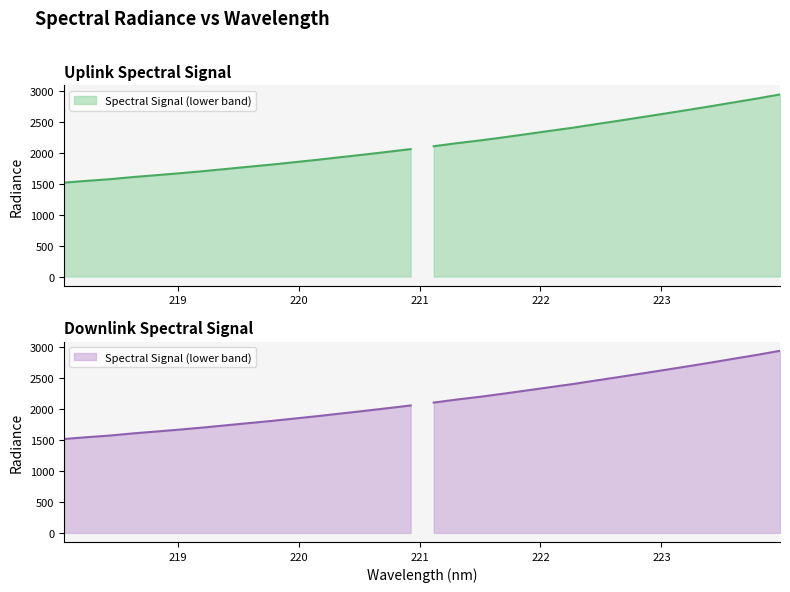

Which label corresponds to the smallest value in the chart?

218.0596